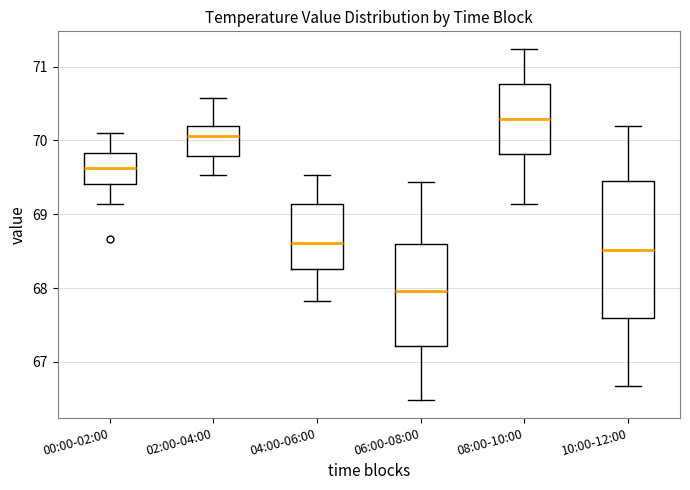

Where is the lower edge of the box for 10:00-12:00 on the y-axis? The values are not printed on the chart, so give them approximately, as read against the axis.

67.6